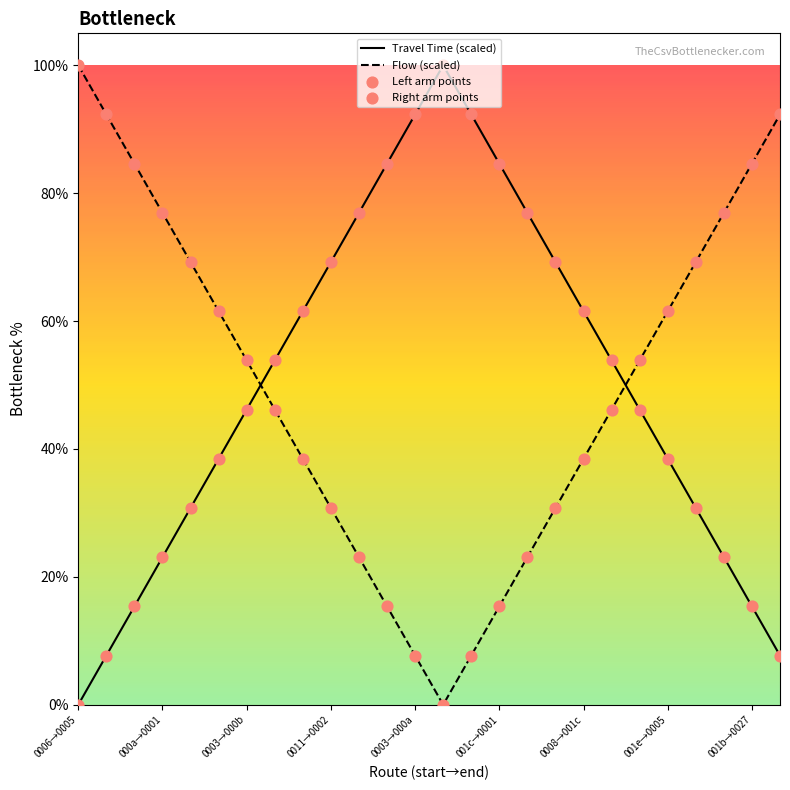

Which series has the largest total across all categories?

Travel Time (scaled)